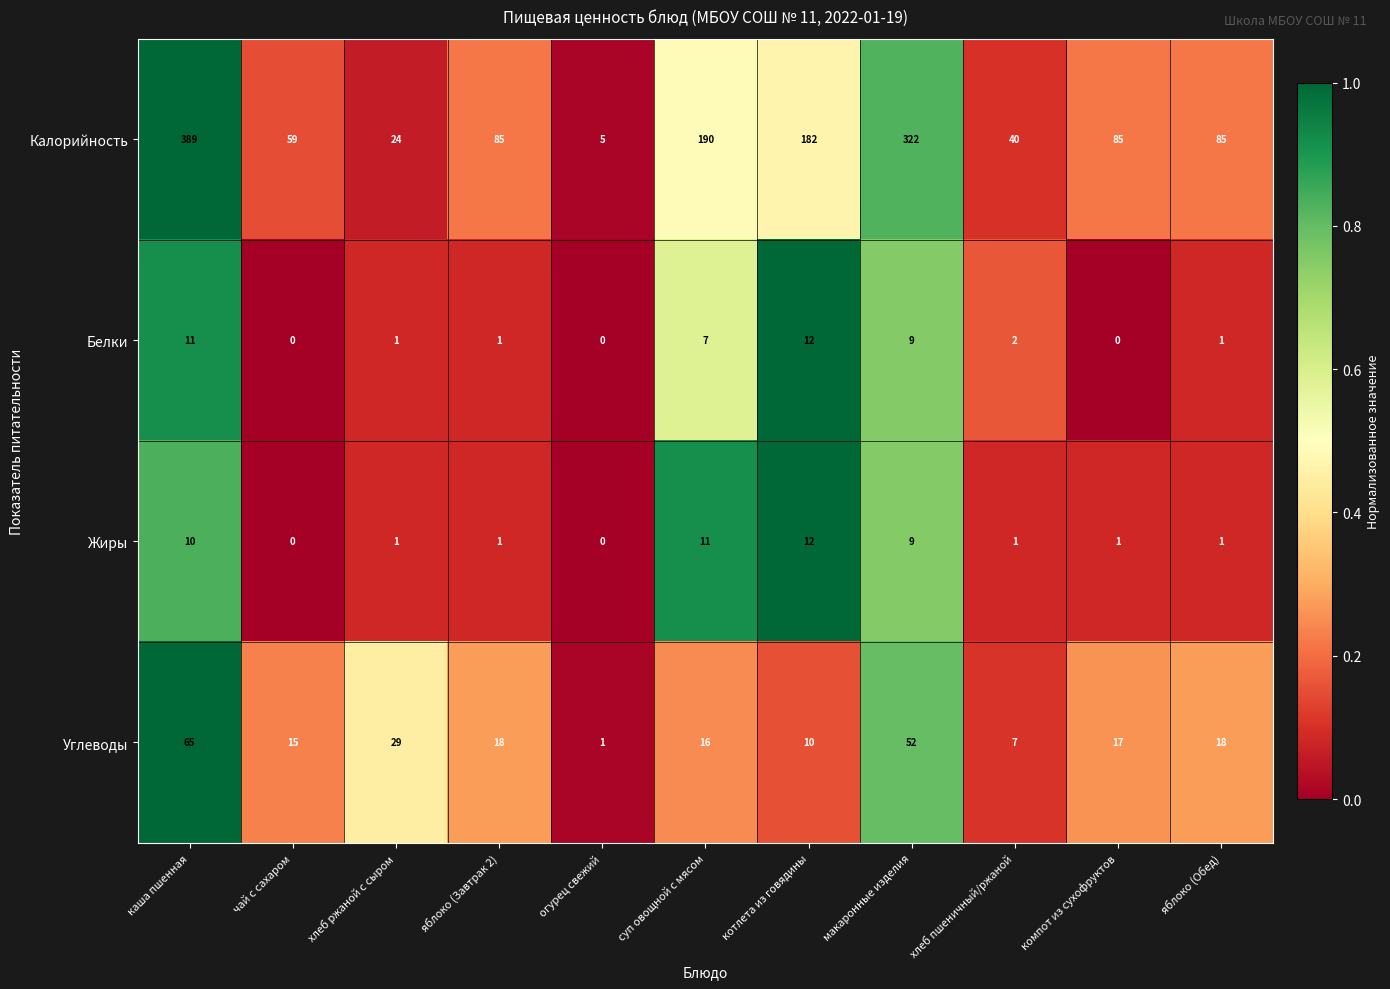

What is the difference between the highest and lowest values at суп овощной с мясом?

183